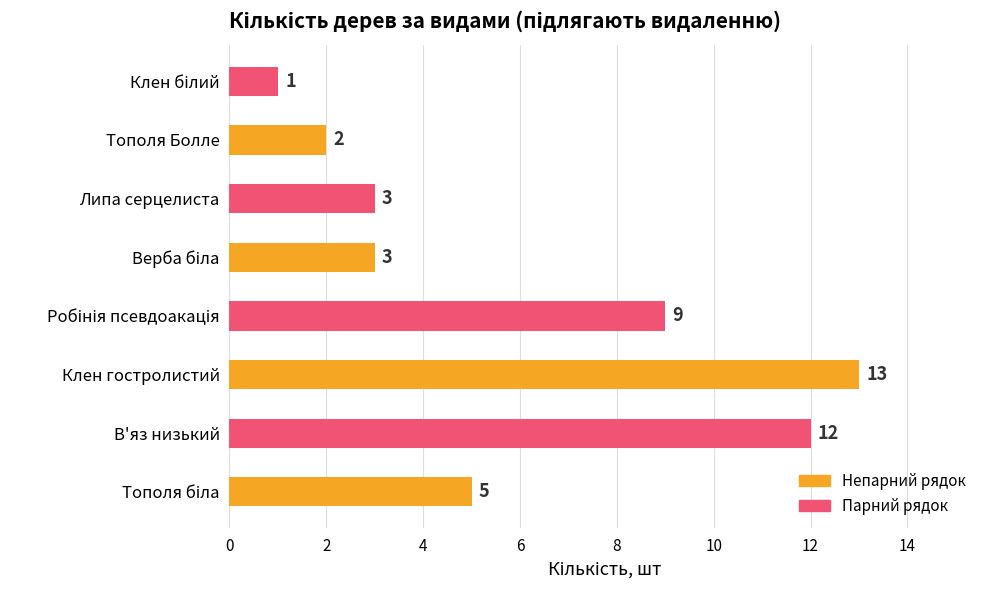

Approximately how many times larger is the value at В'яз низький compared to Тополя Болле?

6.0